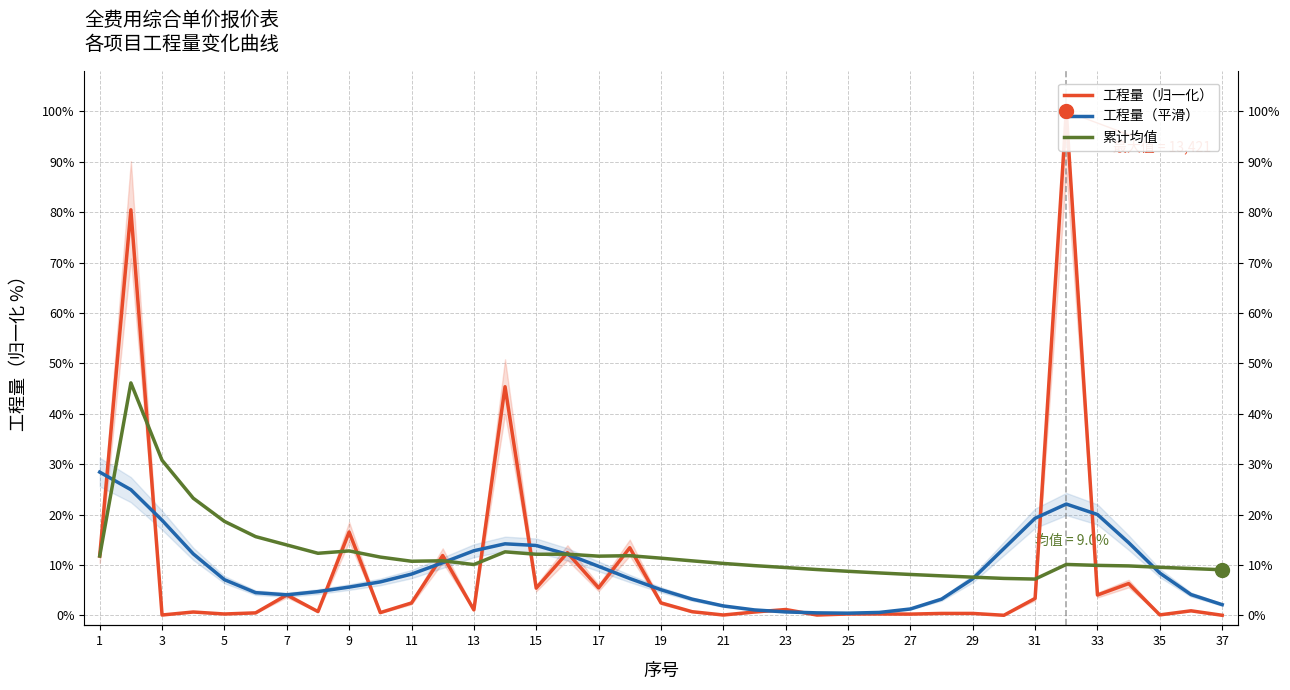

Is the value of 累计均值 at 7 greater than the value of 工程量（平滑） at 1?

No